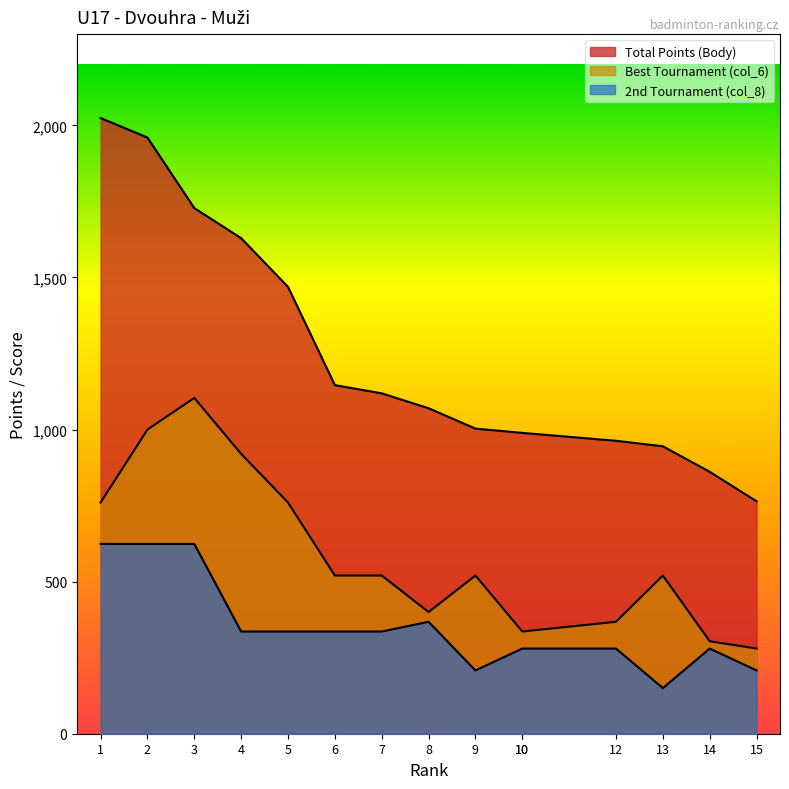

True or false: col_6 and Body intersect in this chart.

False